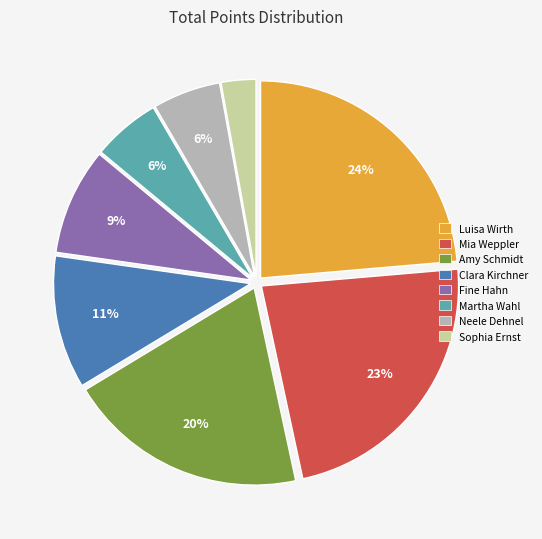

What is the largest slice in the pie chart?

Luisa Wirth